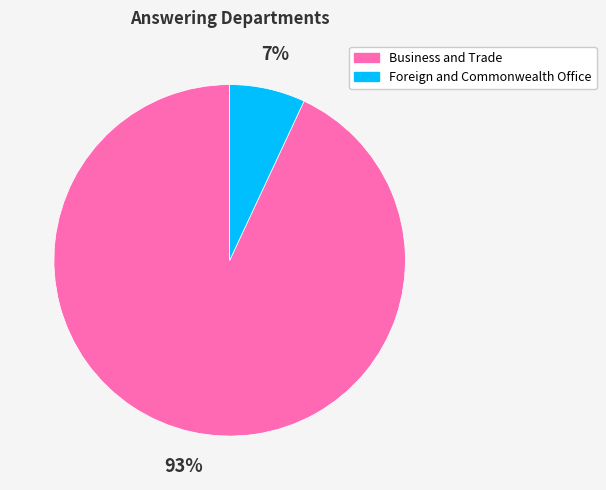

Is the sum of Business and Trade and Foreign and Commonwealth Office greater than half?

Yes